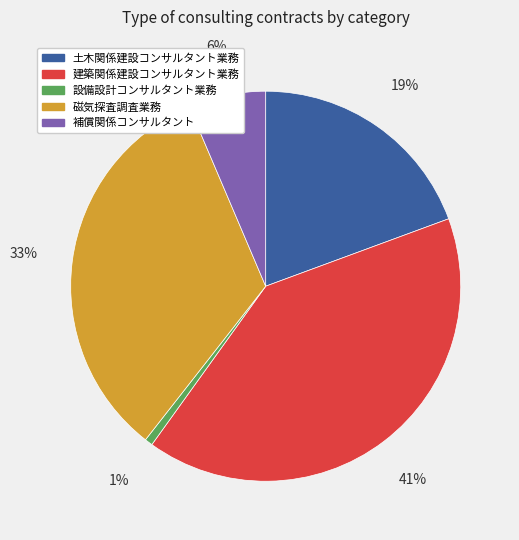

To the nearest percent, what is the difference between the largest and smallest slice percentages?

40%